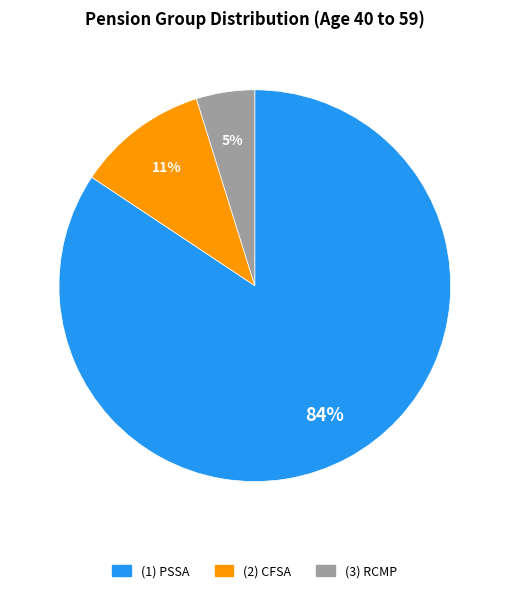

Between (3) RCMP and (2) CFSA, which is larger?

(2) CFSA